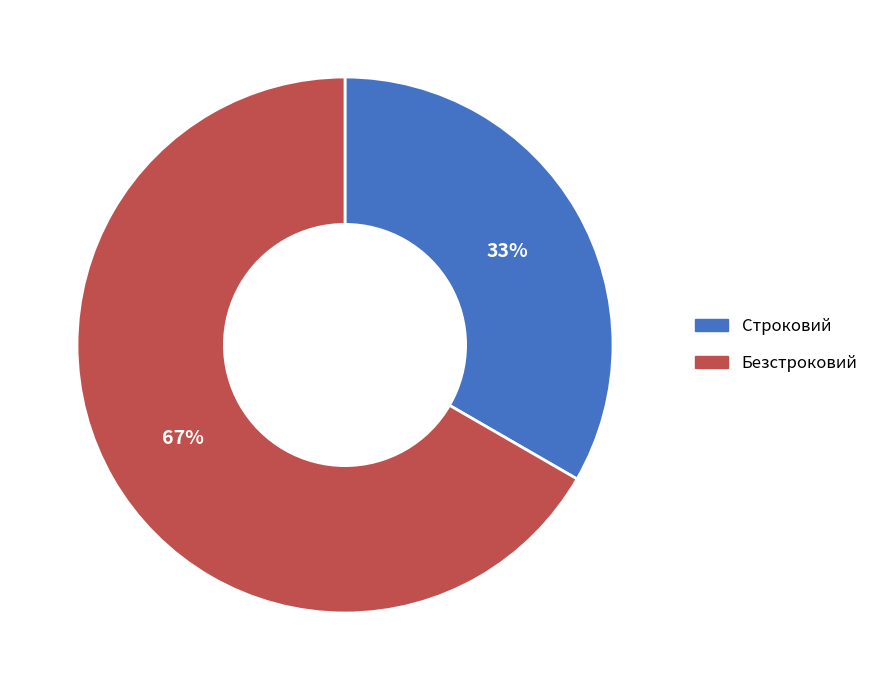

To the nearest percent, what portion does Строковий represent?

33%